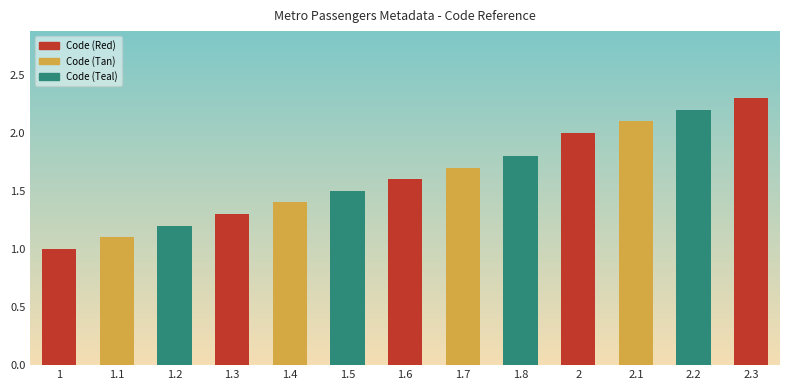

The value at 2.1 is 2.1. True or false?

True